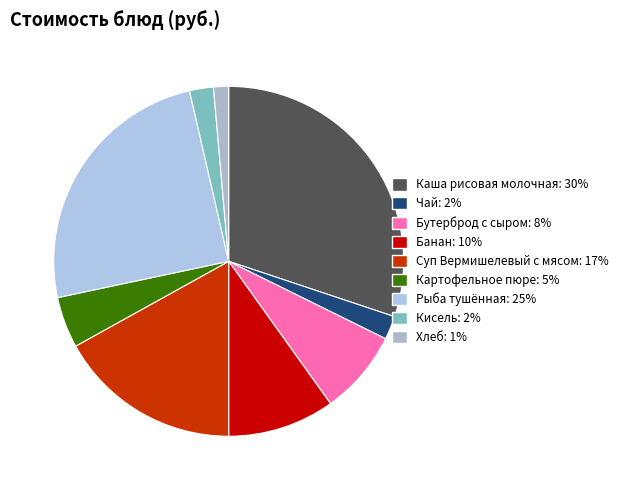

Which category has the smallest portion of the pie?

Хлеб